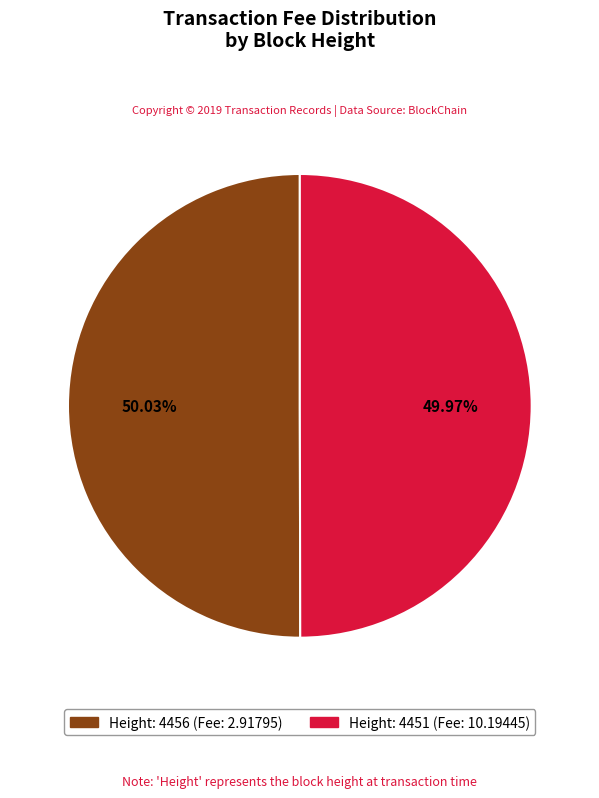

To the nearest percent, what portion does Height: 4456 represent?

50%